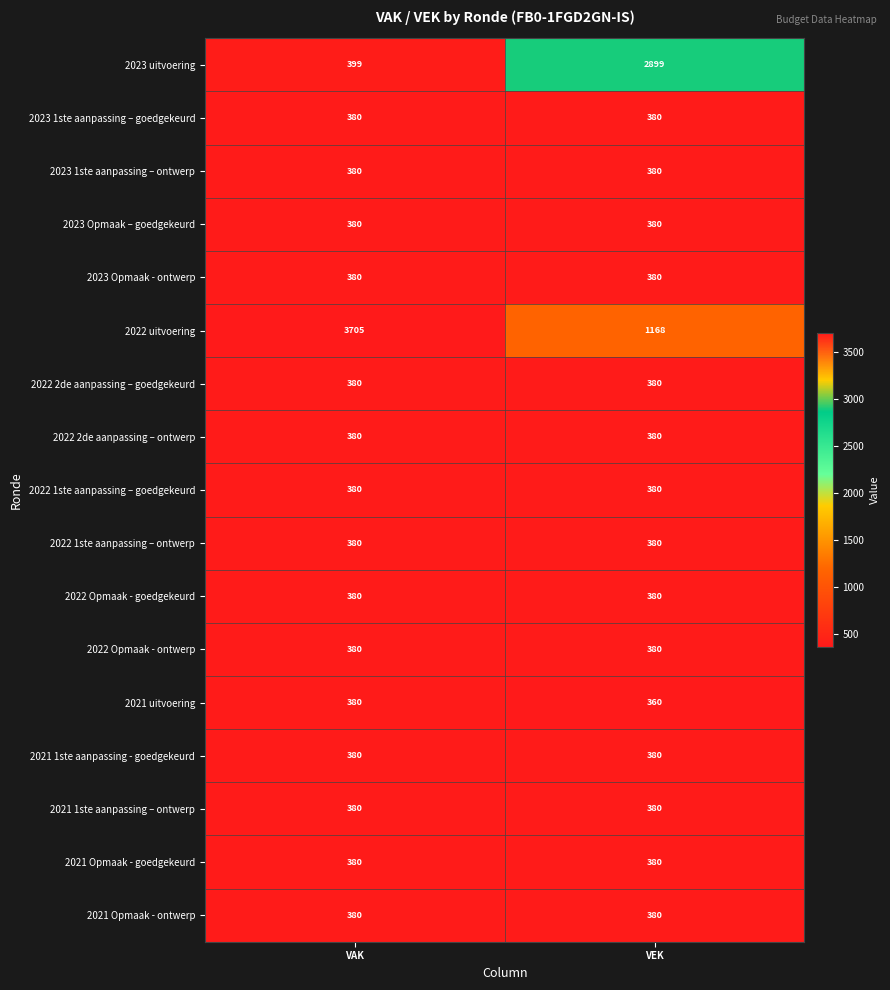

At which category is the sum across all series the highest?

VAK